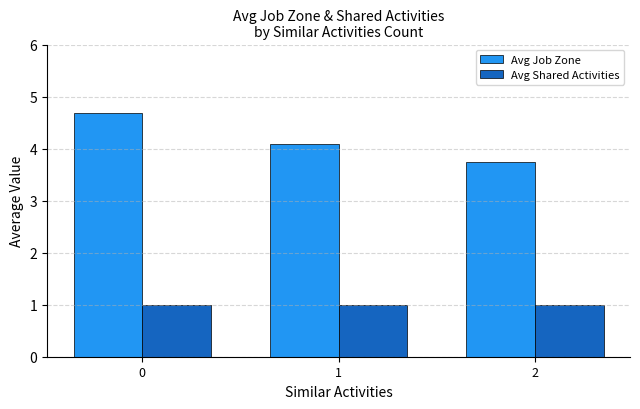

Does the chart contain any negative values?

No